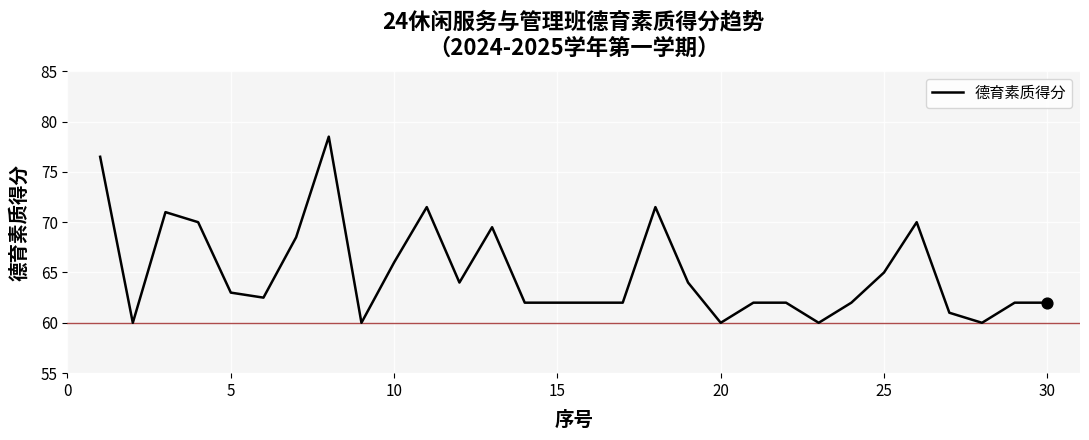

What is the maximum value shown in the chart?

78.5